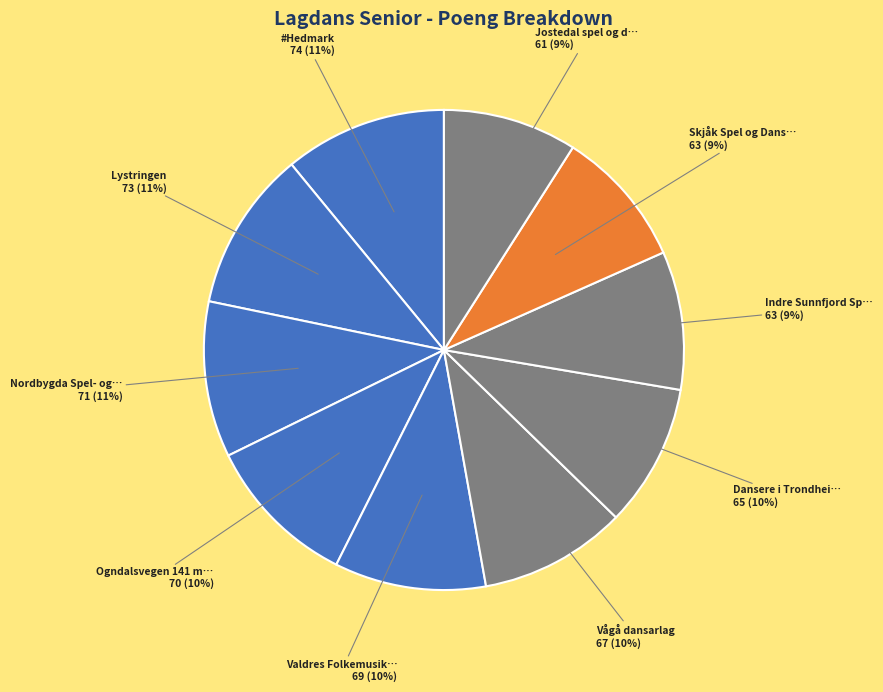

Which slice is the smallest?

Jostedal spel og dansarlag